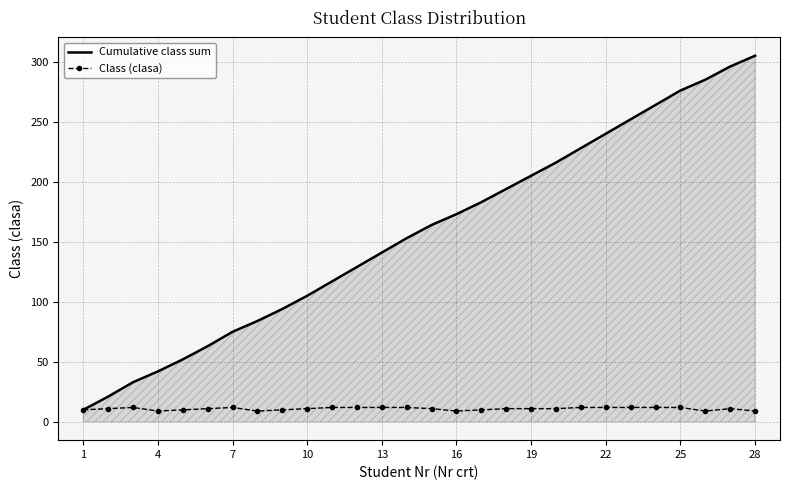

Which series has the largest range (max minus min)?

Cumulative class sum